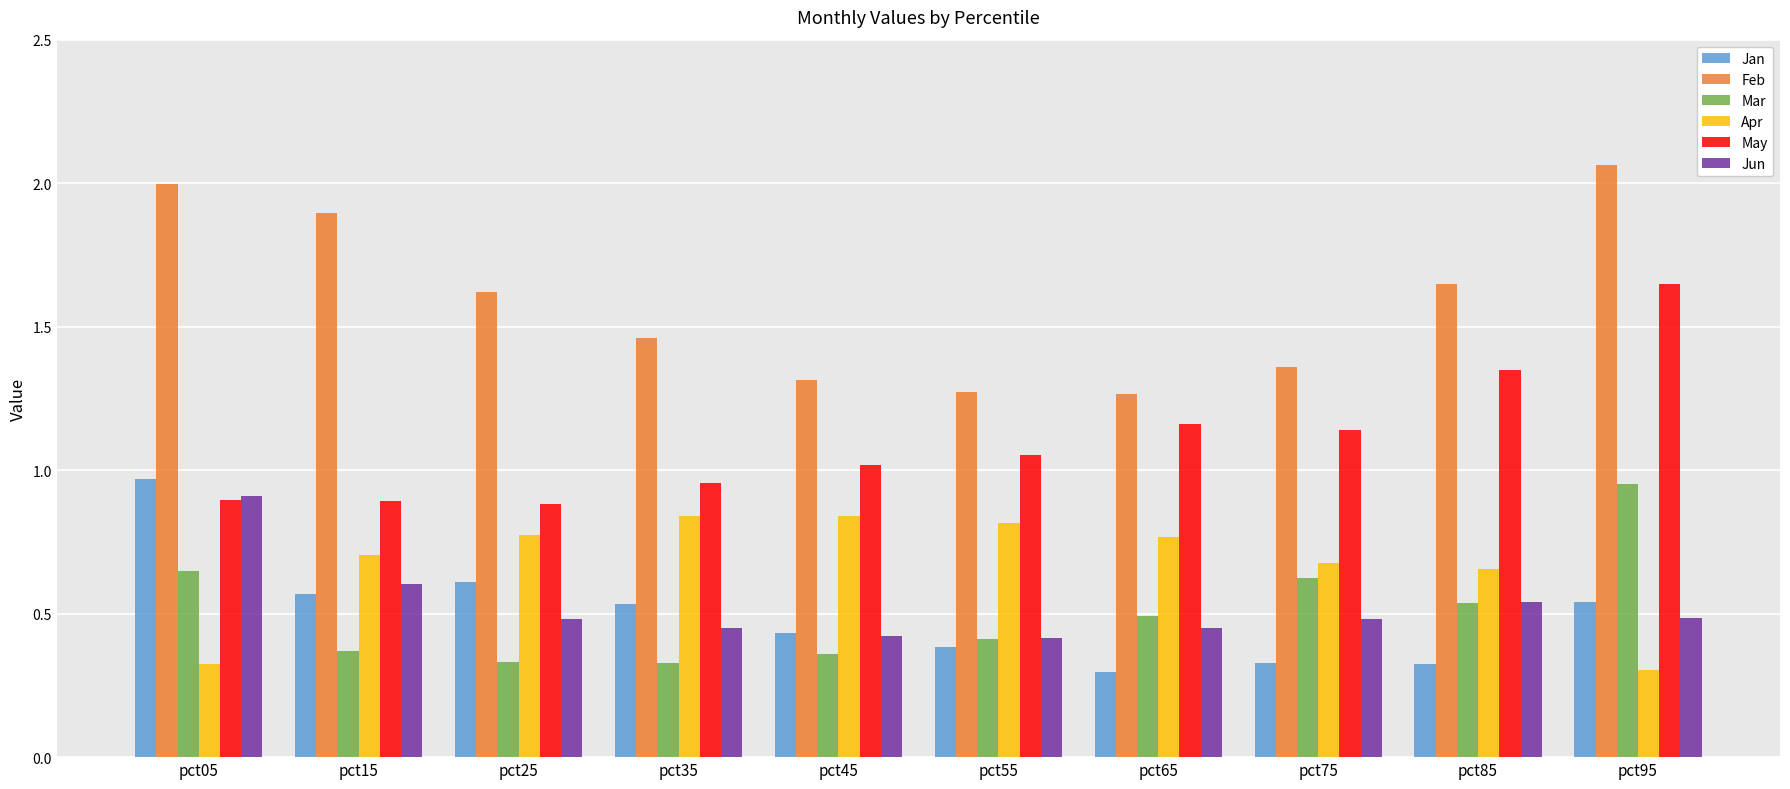

What is the difference between the highest and lowest values at pct95?

1.8